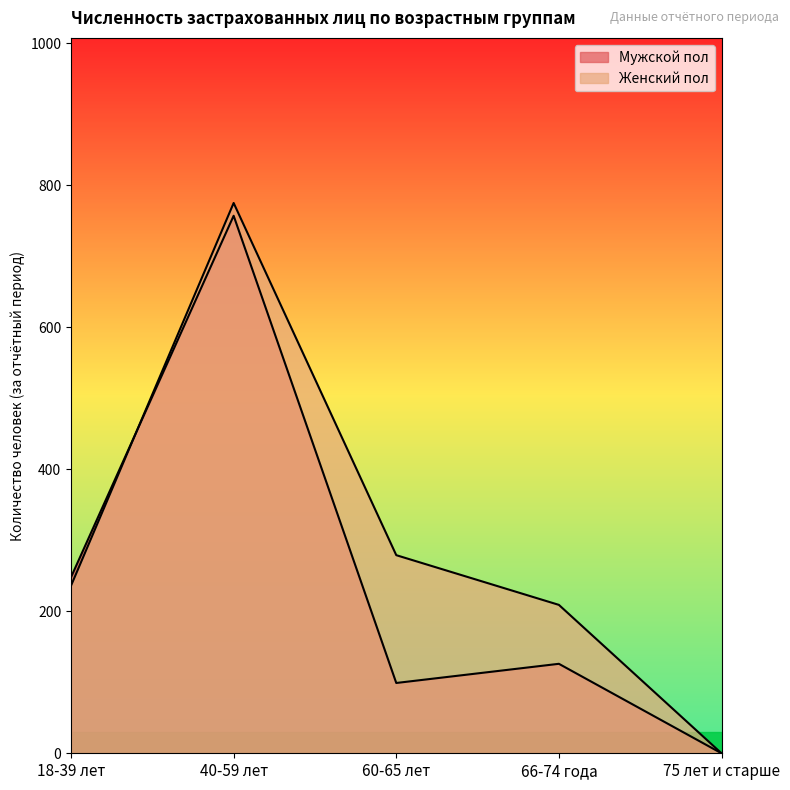

At which category does the chart reach its minimum across all series?

75 лет и старше